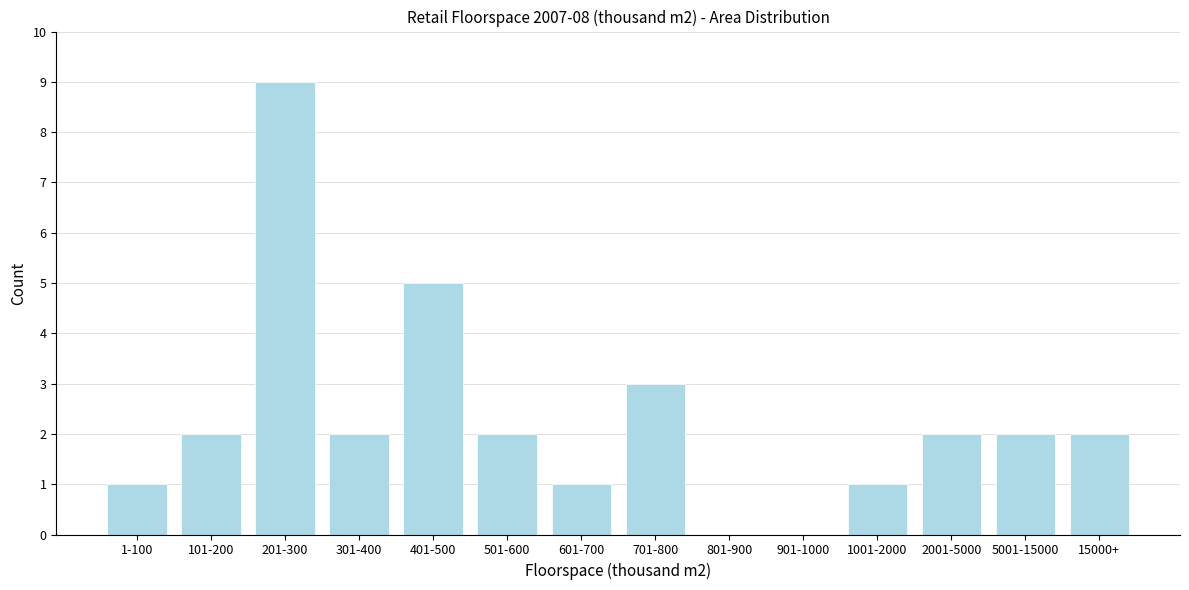

Reading left to right, what are all the values shown in this chart?

1-100=1	101-200=2	201-300=9	301-400=2	401-500=5	501-600=2	601-700=1	701-800=3	801-900=0	901-1000=0	1001-2000=1	2001-5000=2	5001-15000=2	15000+=2